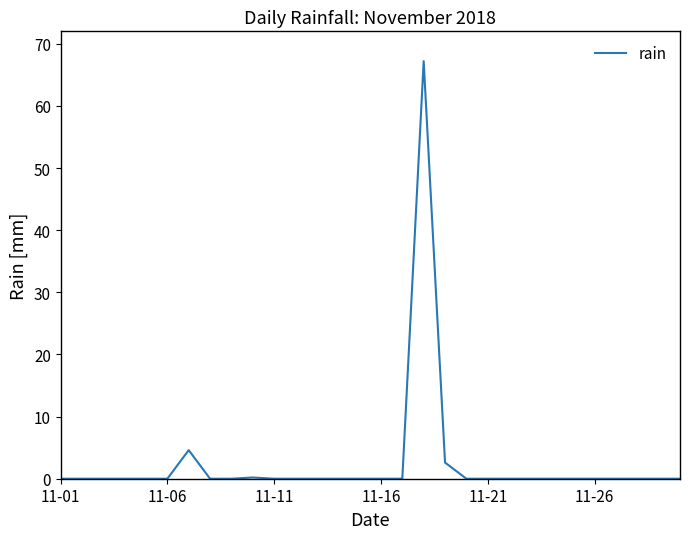

What is the greatest value displayed?

67.2